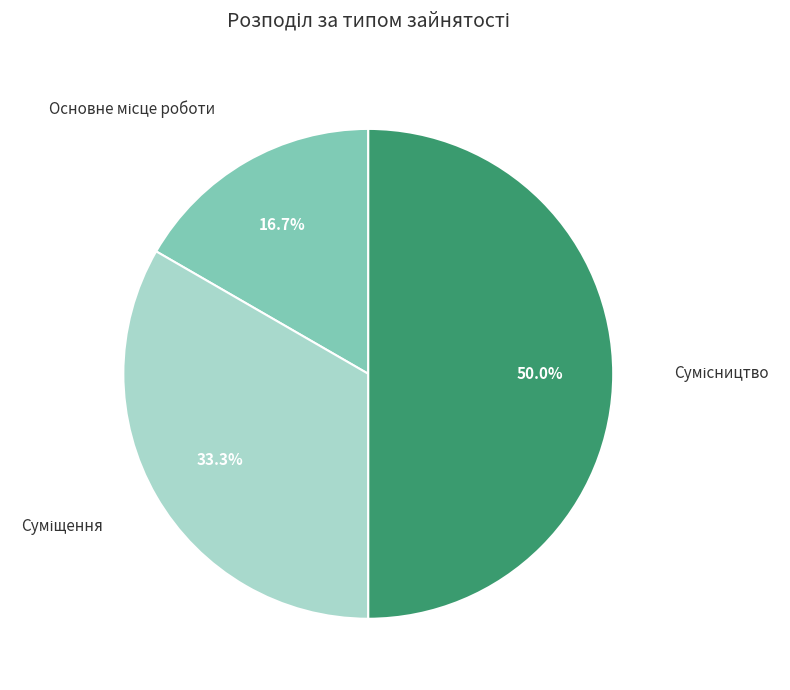

What is the largest slice in the pie chart?

Сумісництво